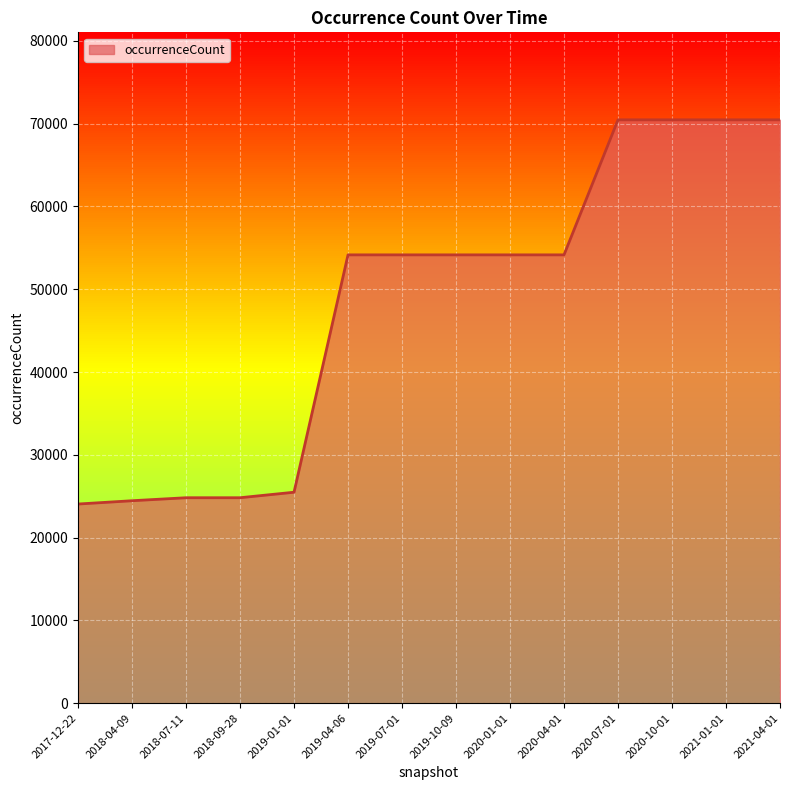

Is it true that the value at 2021-04-01 is 70460?

True